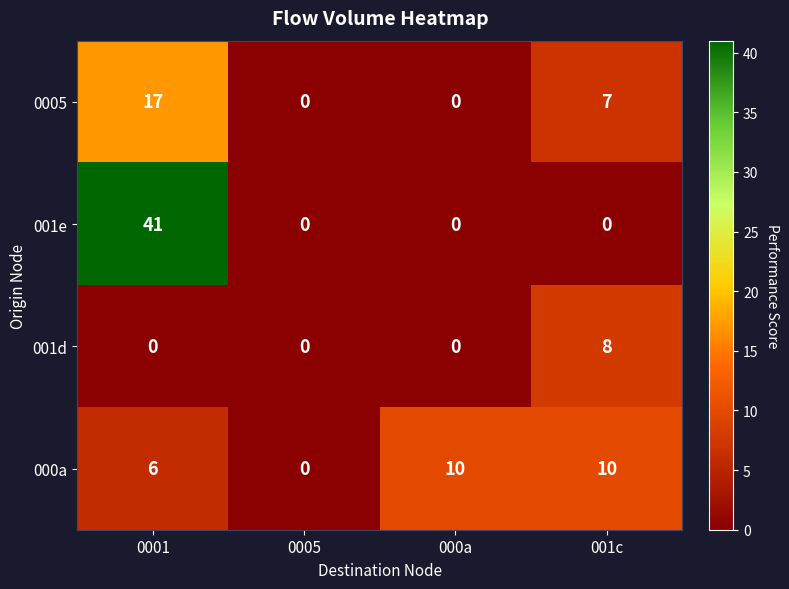

What is the spread (max minus min) of values at 001c?

10